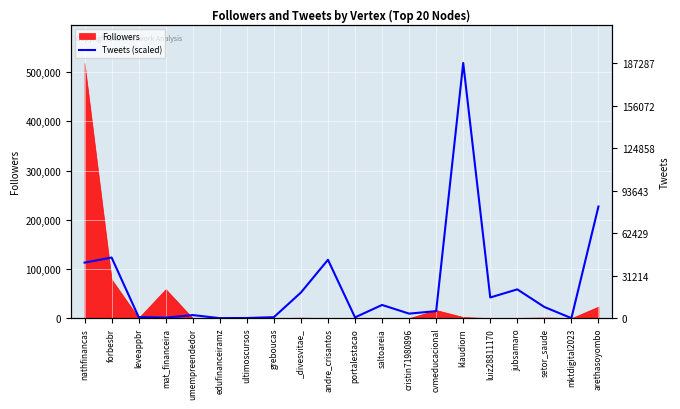

Reading left to right, transcribe all the data shown in this chart.

nathfinancas=112817.2	forbesbr=123238.7	leveappbr=2284.8	mat_financeira=969.3	umempreendedor=6228.5	edufinanceiramz=11.1	ultimoscursos=299.1	greboucas=1996.8	_divesvitae_=52115.9	andre_crisantos=118671.9	portalestacao=1548.1	saltoareia=26814.0	cristin71980896=9200.2	cvmeducacional=14254.5	klaudiorn=518686.0	luiz28811170=42012.9	jubsamaro=58532.8	setor_saude=22712.4	mktdigital2023=33.2	arethasoyombo=226905.6